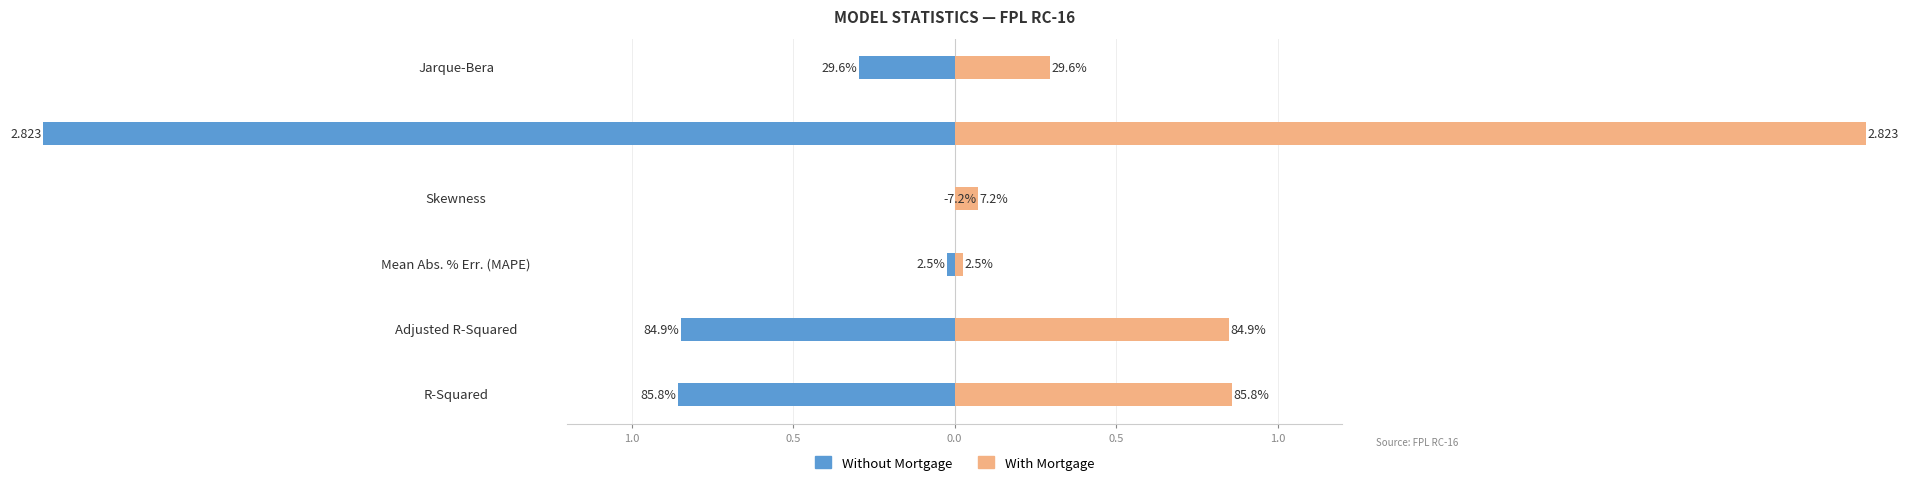

What is the average value of the With Mortgage series?

0.8